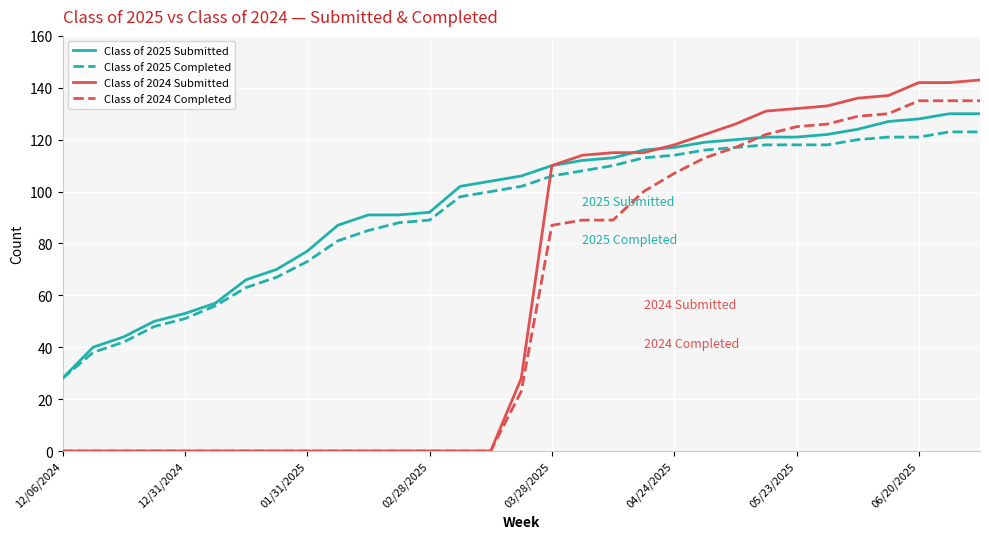

What is the maximum value for Class of 2025 Submitted?

130